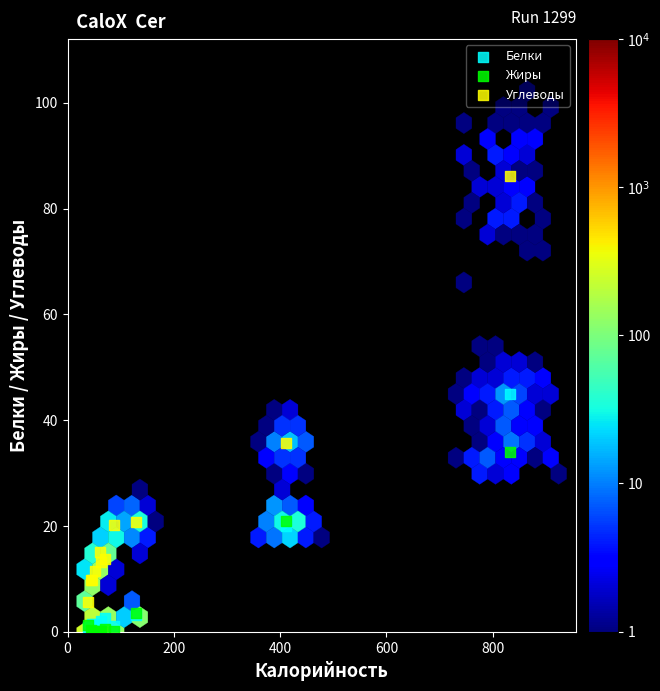

Which series has the widest spread of Y values?

Углеводы